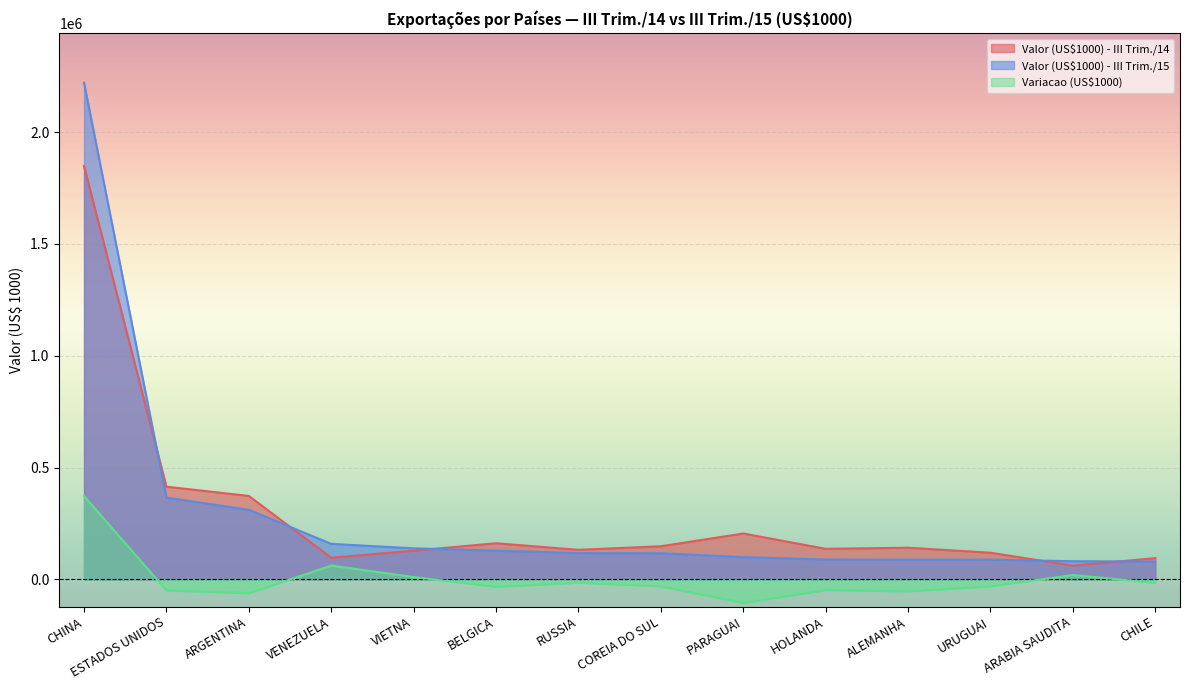

What is the difference between the maximum and minimum values in the Valor (US$1000) - III Trim./14 series?

1786204.8